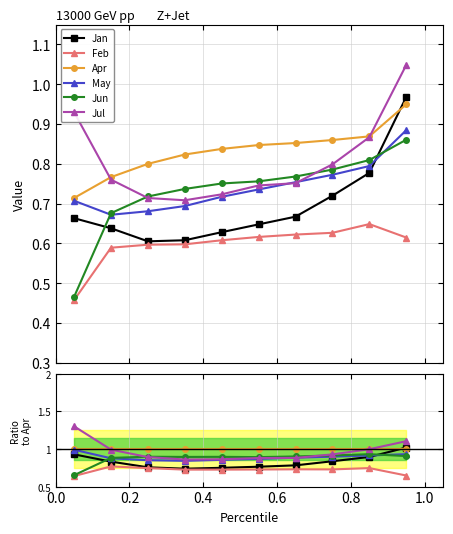

Does the chart display data point markers on the line(s)?

Yes